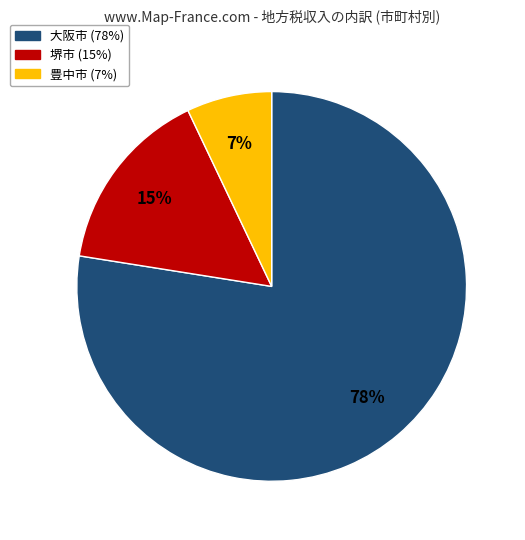

Is there any slice that represents more than half of the pie?

Yes